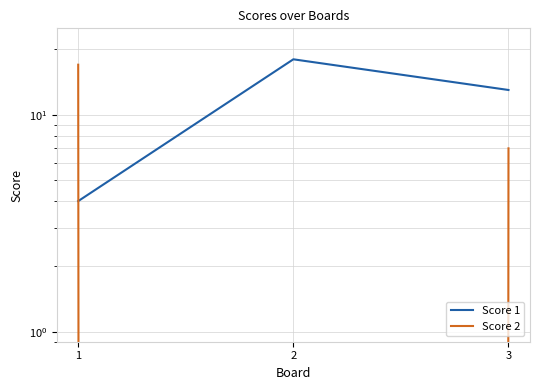

Rank the categories by Score 2 value from highest to lowest.

1, 3, 2